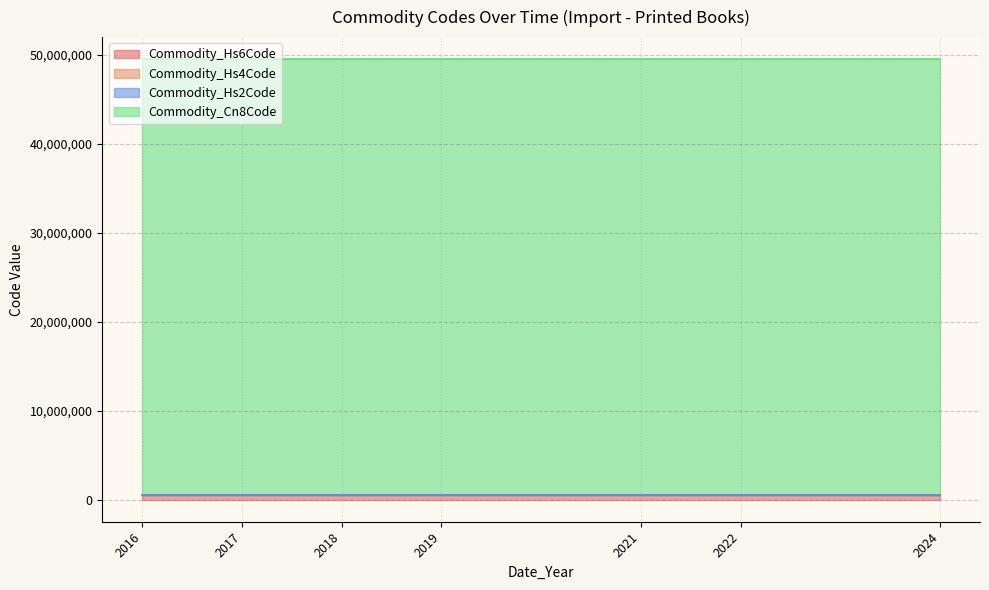

How many lines are shown in the chart?

4